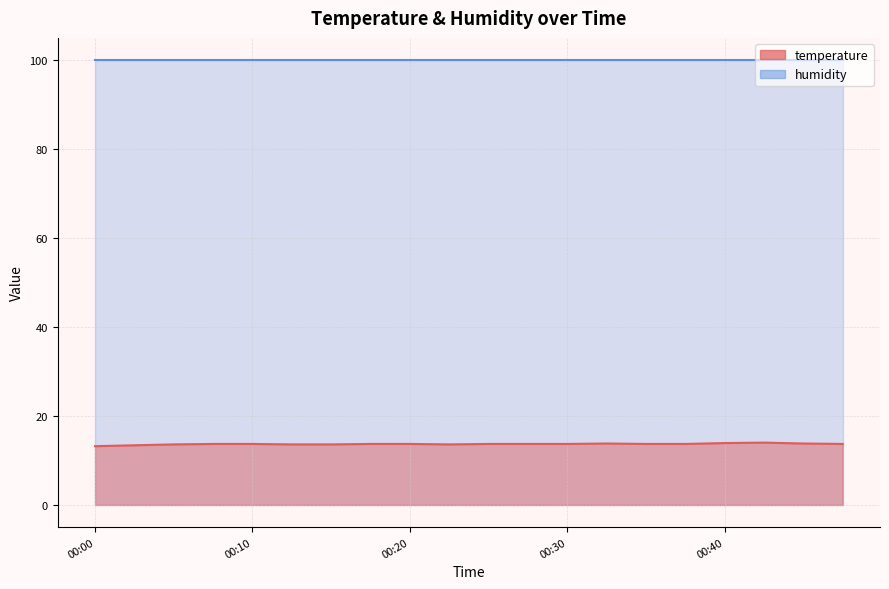

Where is the data nearest to the value 13?

00:00